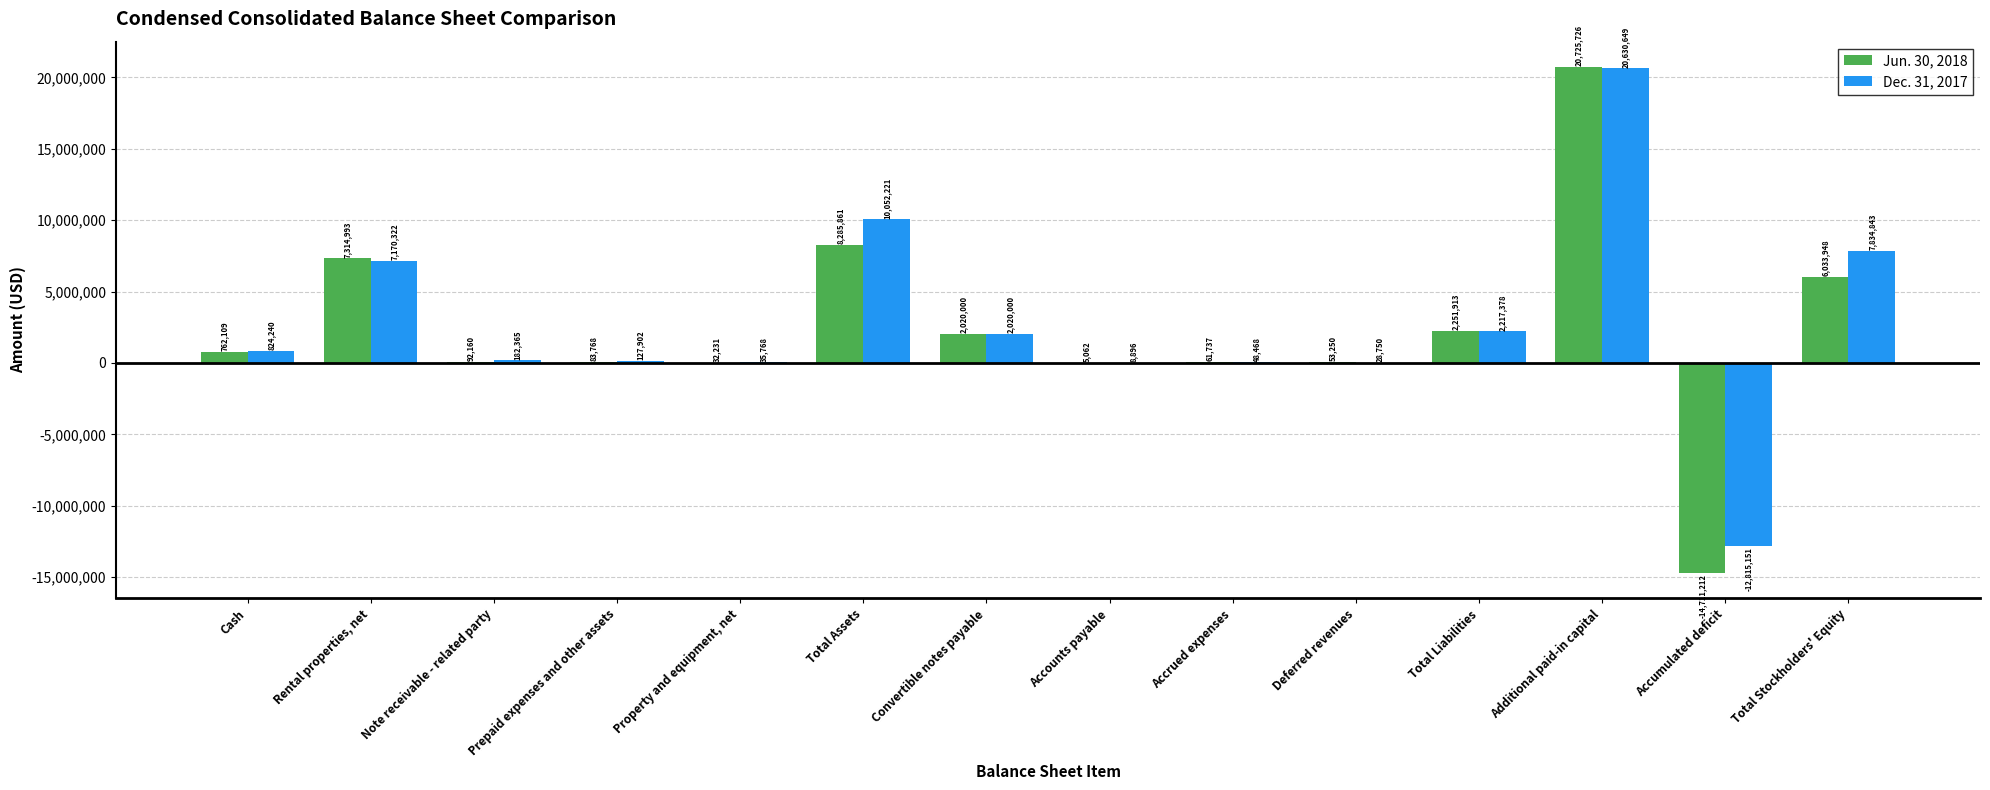

Which series has the largest range (max minus min)?

Jun. 30, 2018